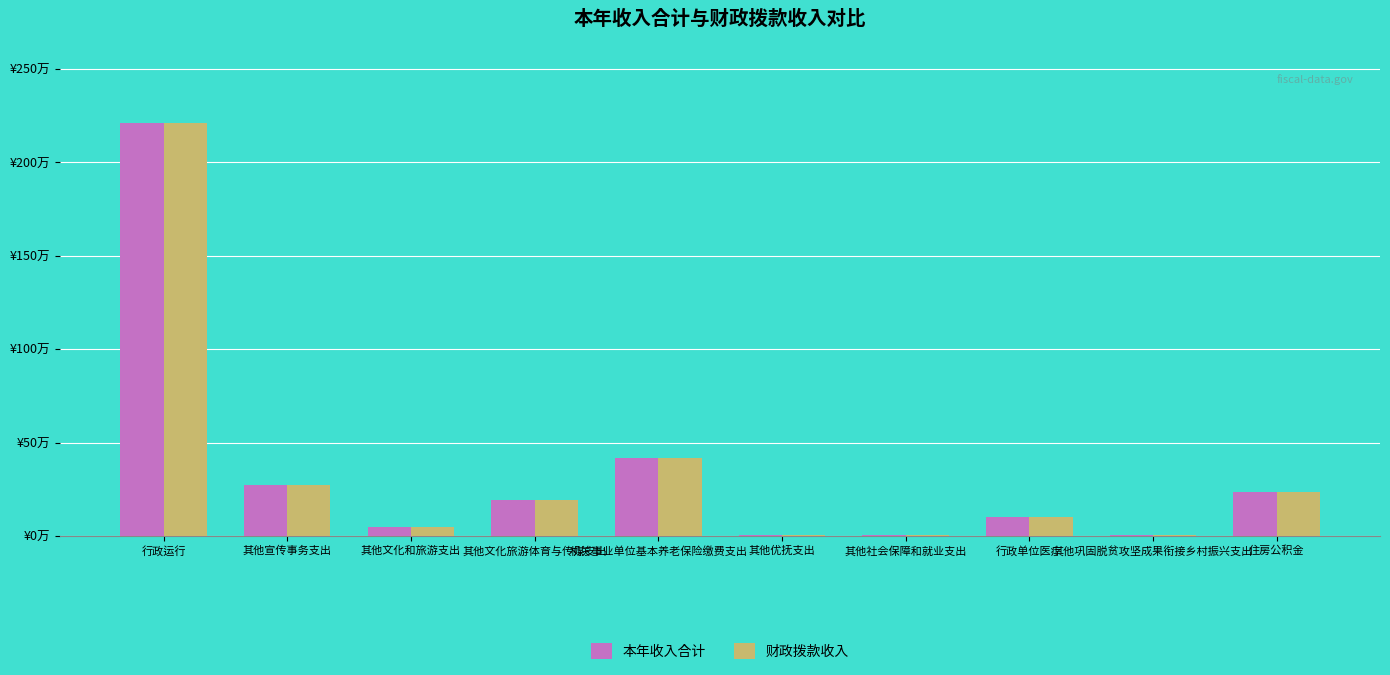

What are all the series names shown in the legend?

本年收入合计, 财政拨款收入